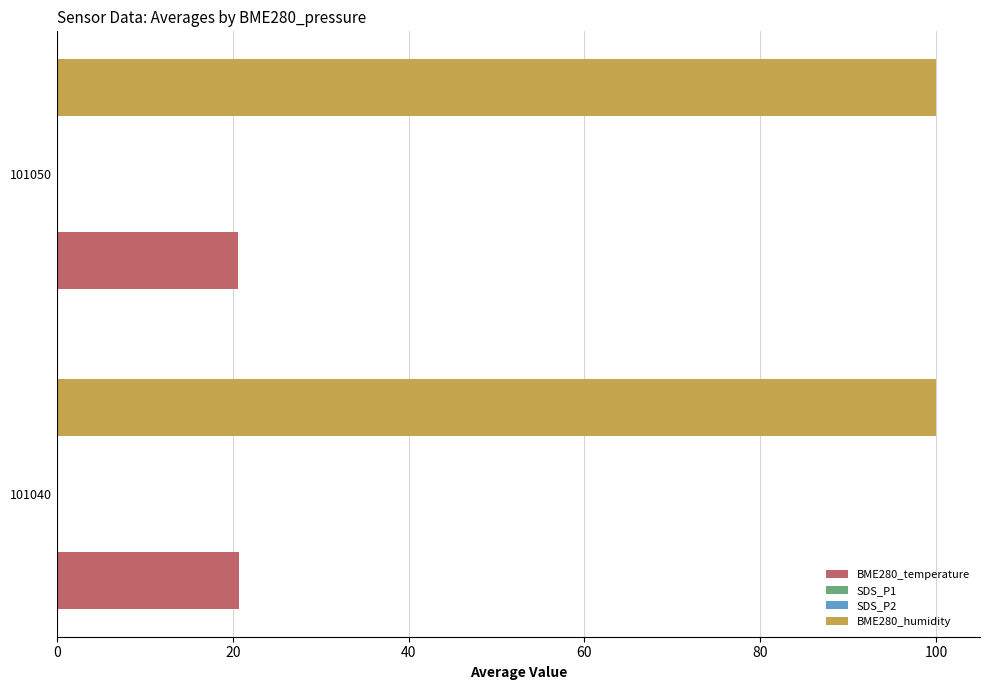

What is the highest value of the BME280_humidity series?

100.0